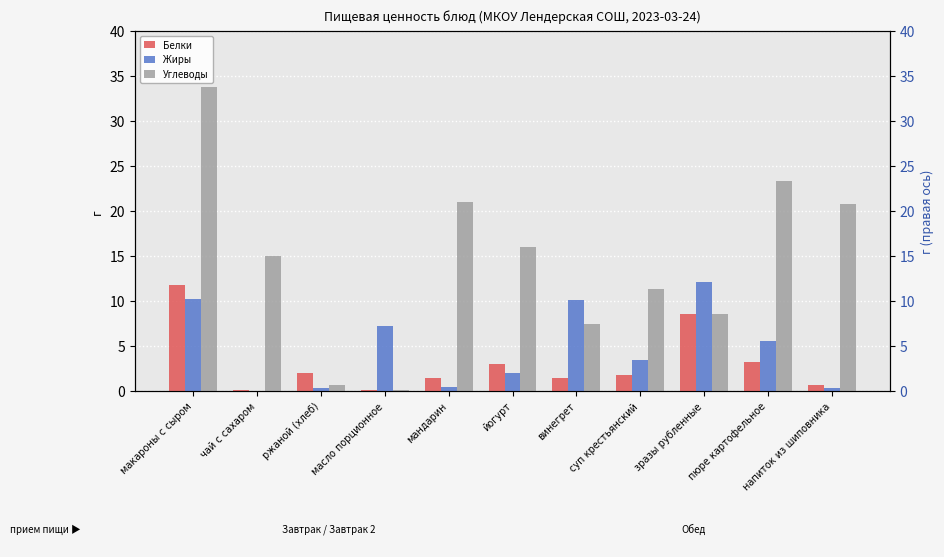

How many bars are there in each group?

3